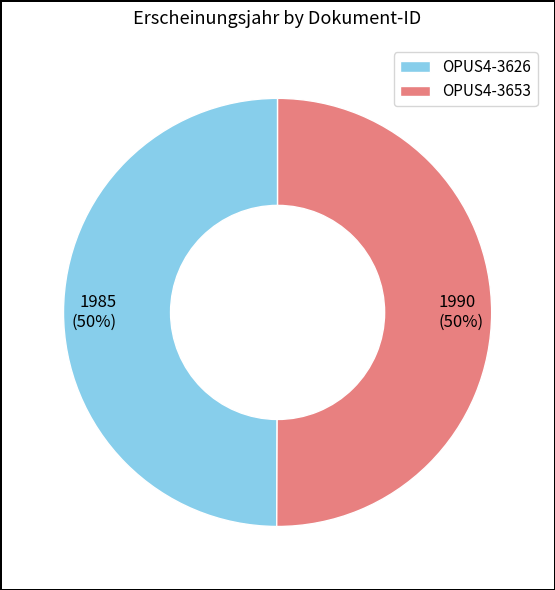

Approximately how many times larger is the value at 1985 (50%) compared to 1990 (50%)?

1.0